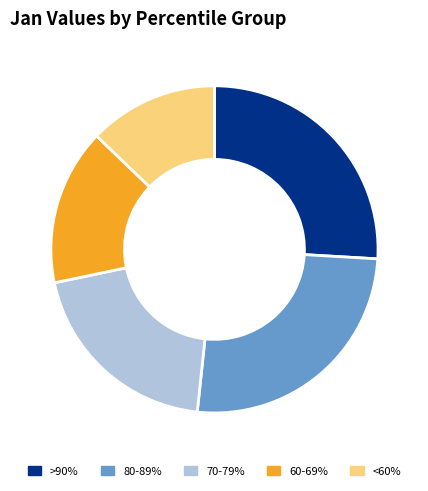

Which slice is the smallest?

<60%